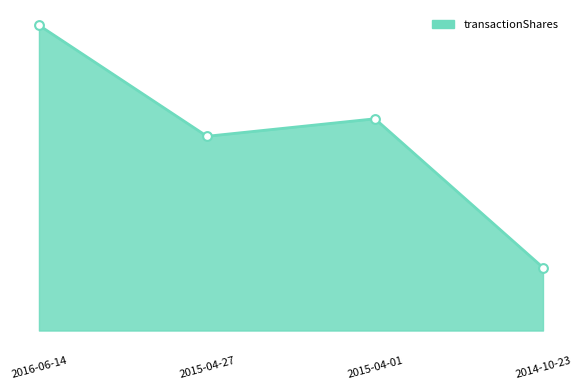

What is the ratio of the value at 2016-06-14 to the value at 2015-04-01?

1.4